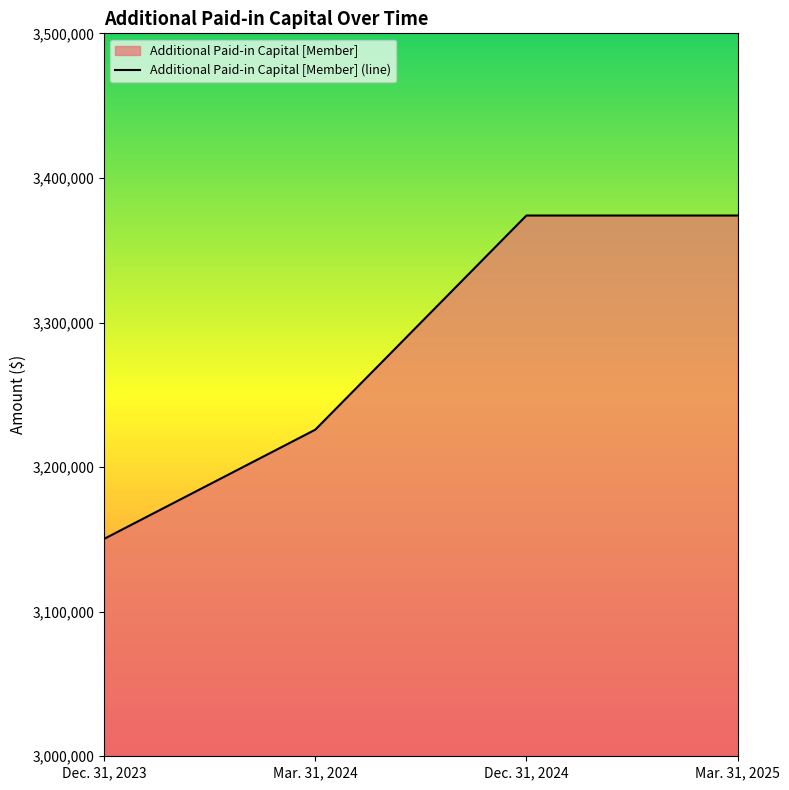

What is the sum of all values?

13124261